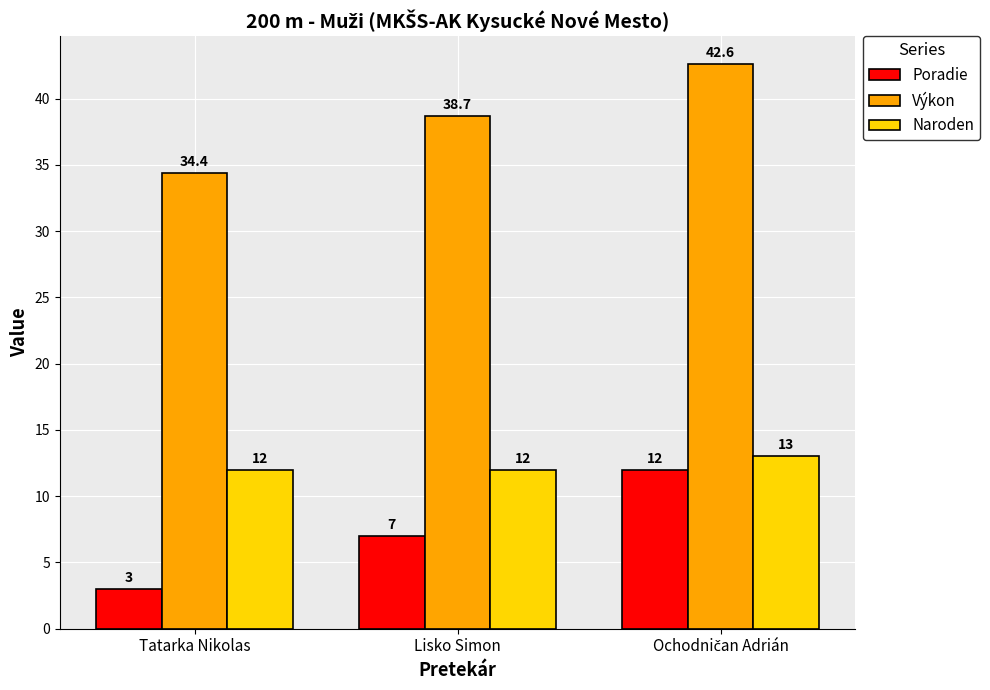

What is the label of the 2nd bar from the right?

Lisko Simon